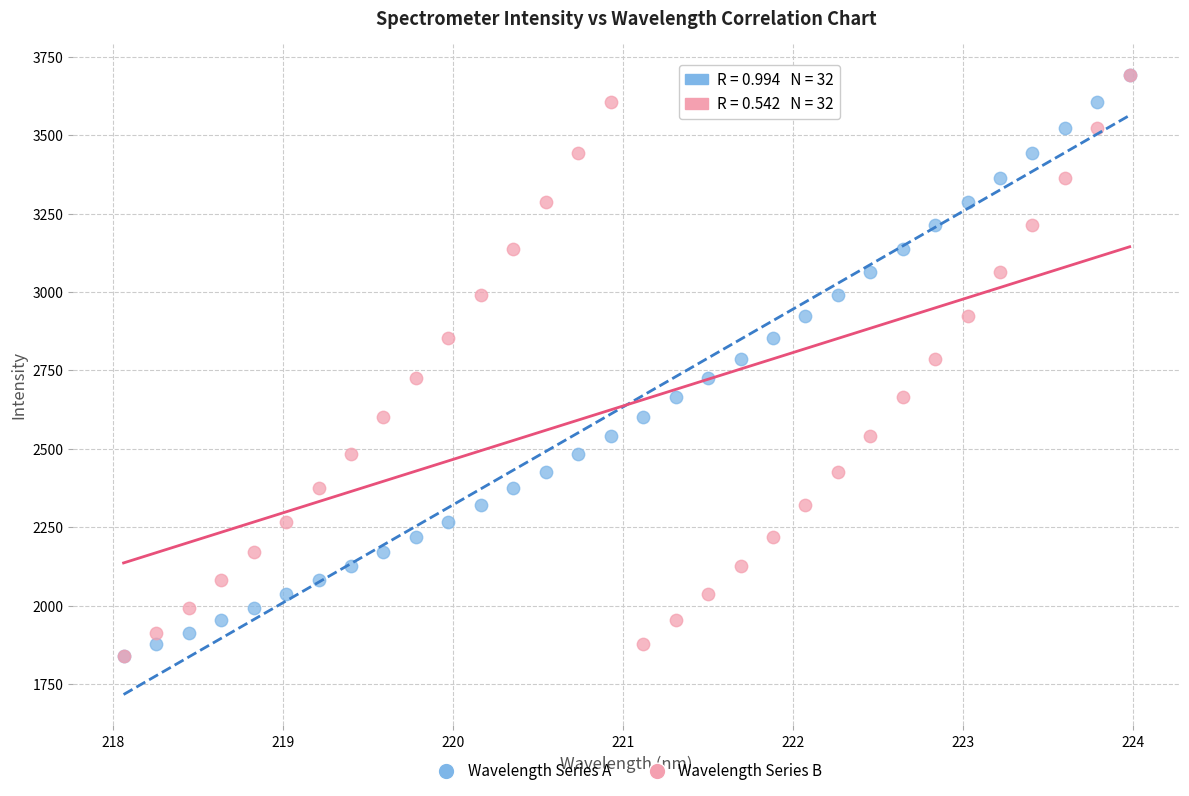

What are all the series names shown in the legend?

Wavelength Series A, Wavelength Series B